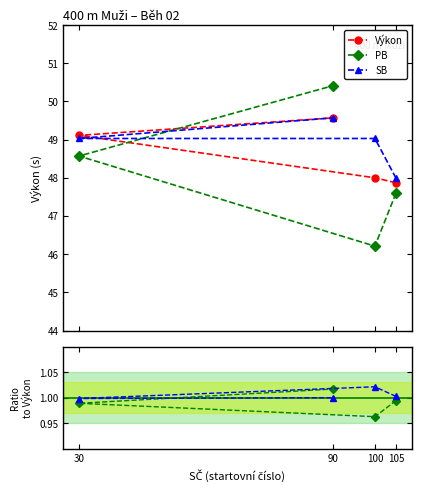

List the labels in order of SB value, largest first.

90, 100, 30, 105